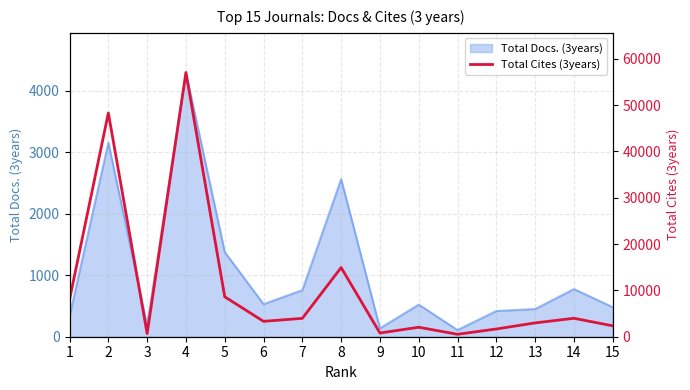

At which label is the value closest to 28778?

8